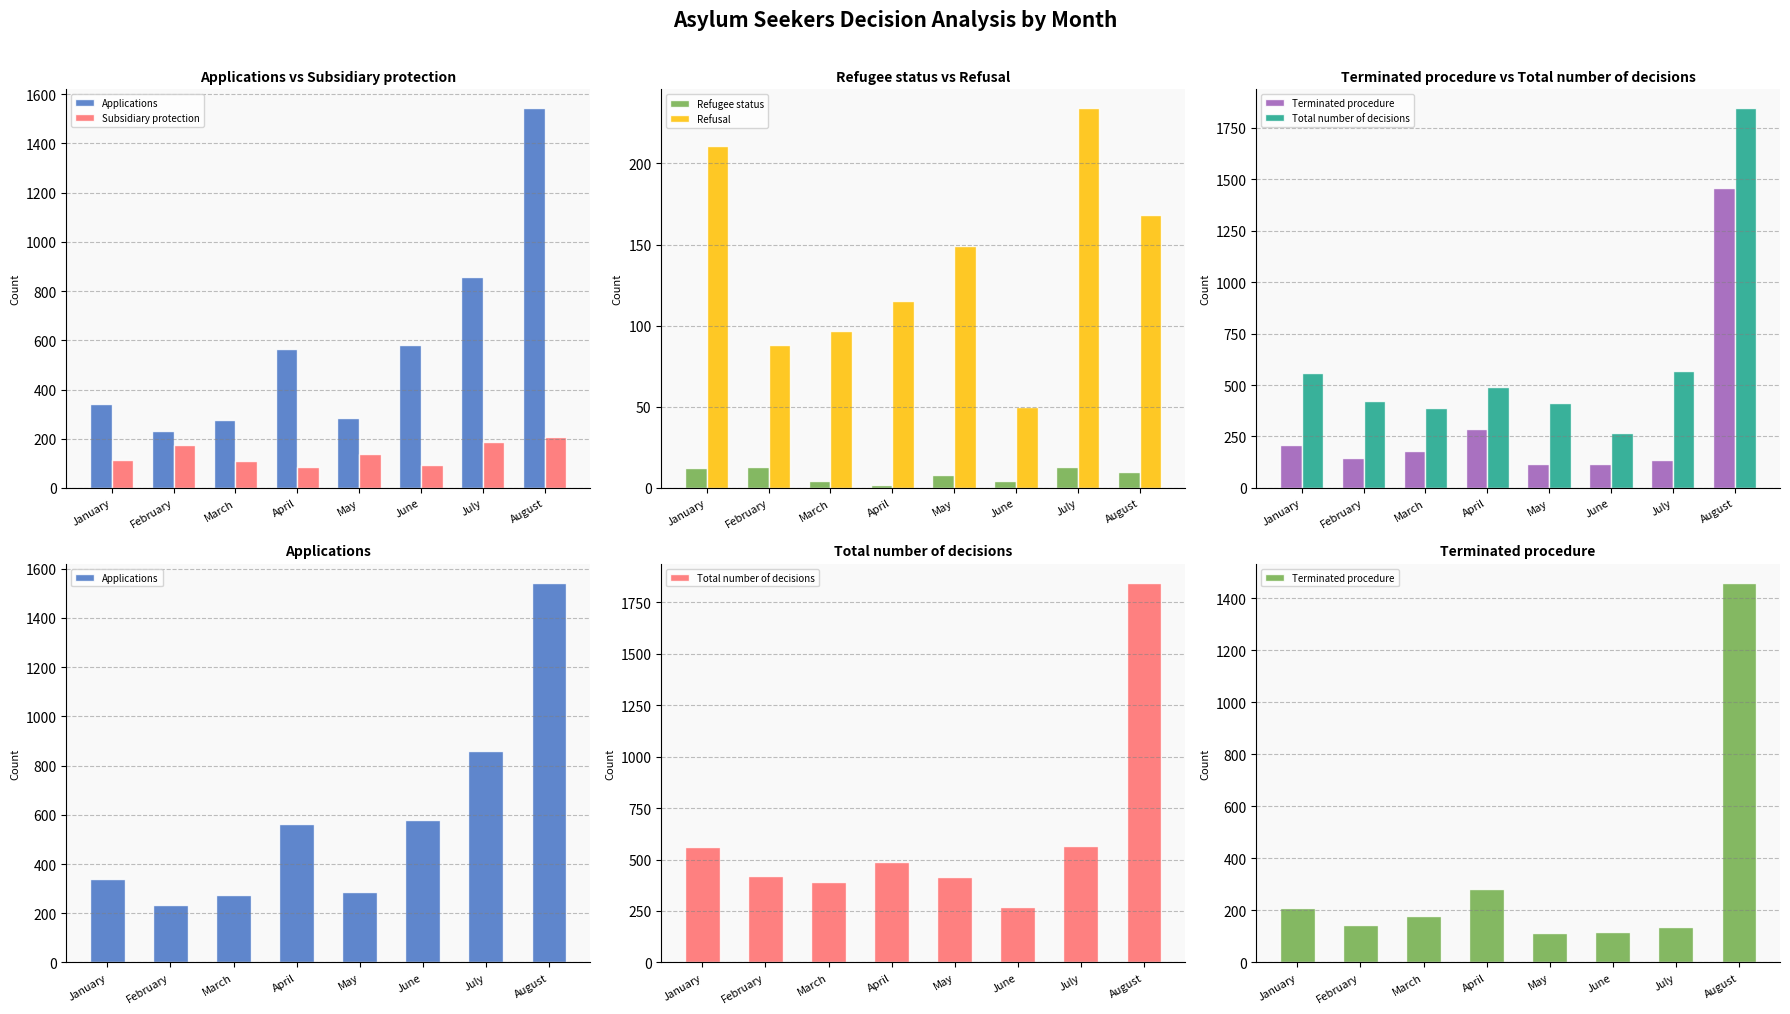

Where is Refusal nearest to the value 142?

May